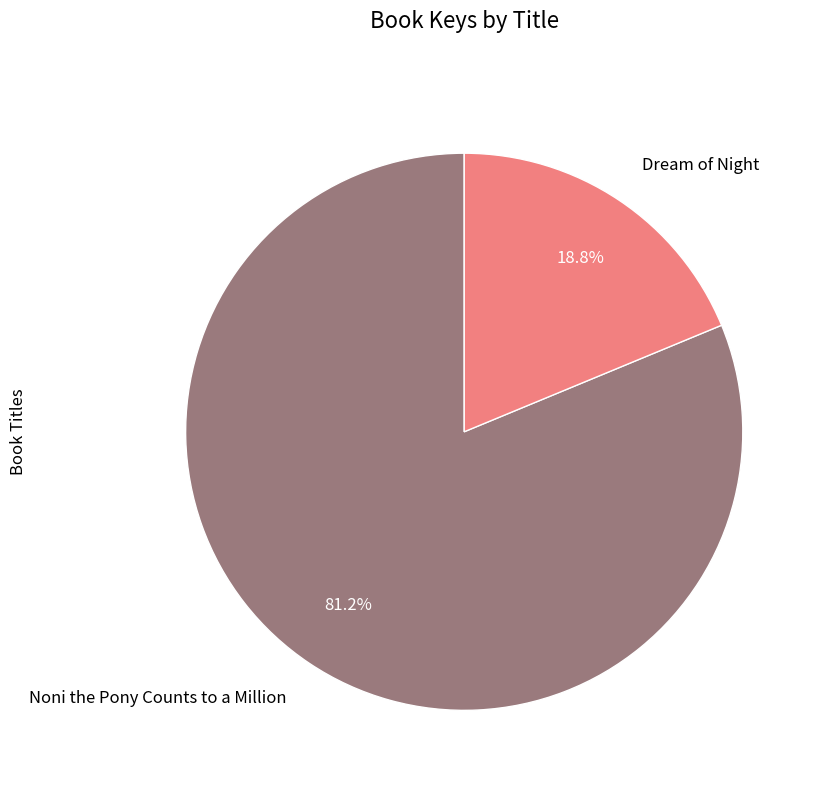

To the nearest percent, what is the difference between the Dream of Night and Noni the Pony Counts to a Million slice percentages?

62%